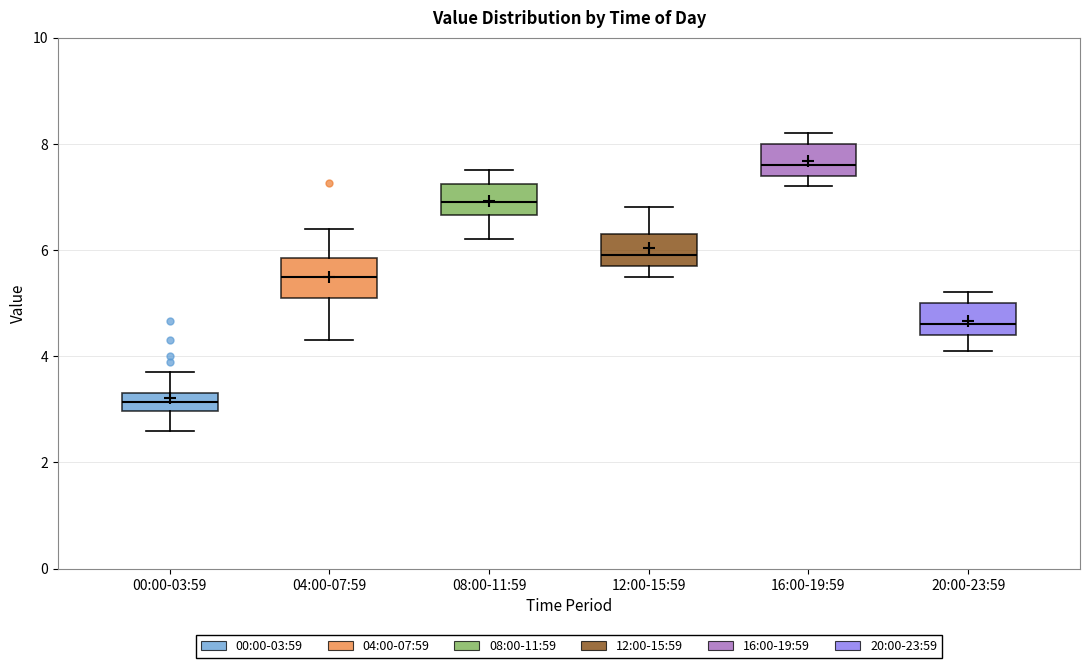

Which box has the lowest median line?

00:00-03:59